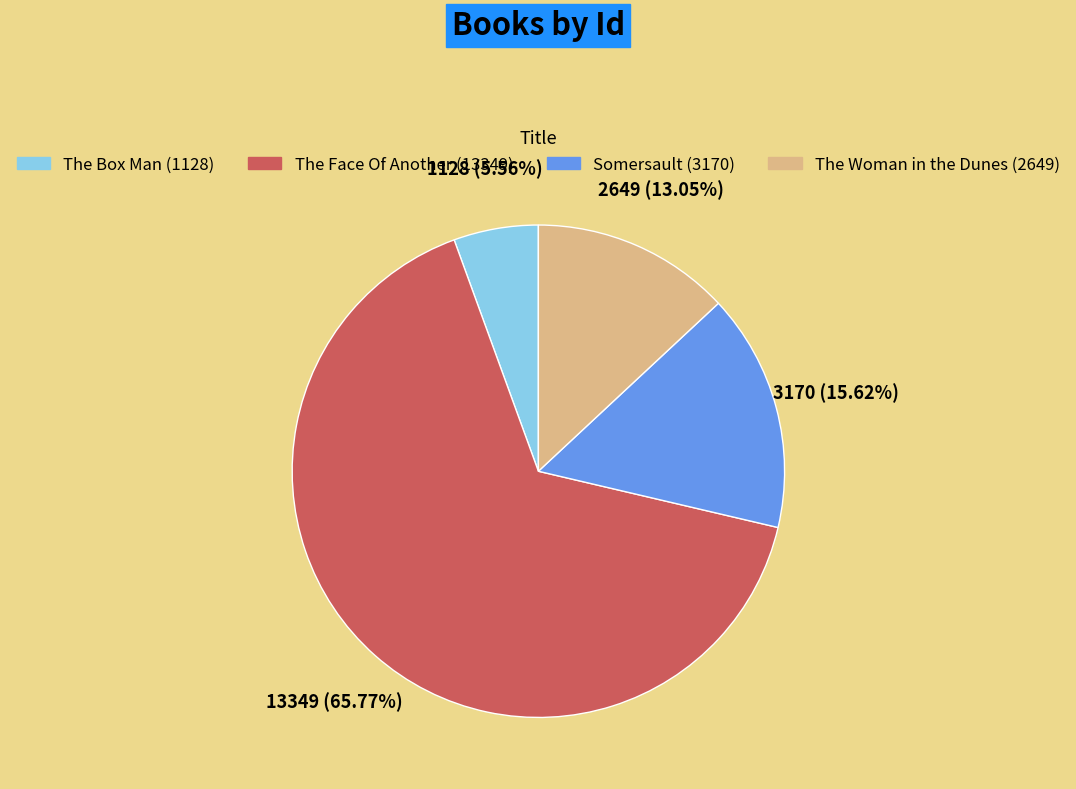

What is the ratio of the value at The Face Of Another (13349) to the value at The Box Man (1128)?

11.8